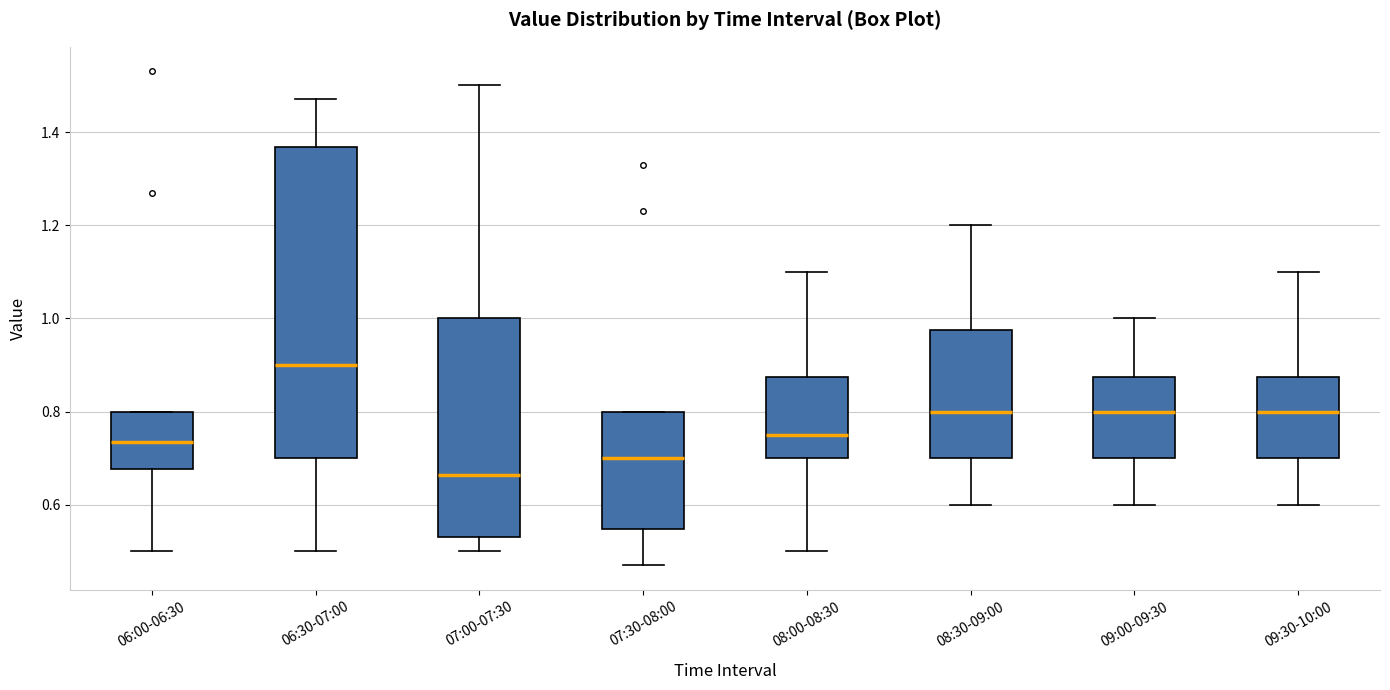

Where is the upper edge of the box for 09:00-09:30 on the y-axis? The values are not printed on the chart, so give them approximately, as read against the axis.

0.88